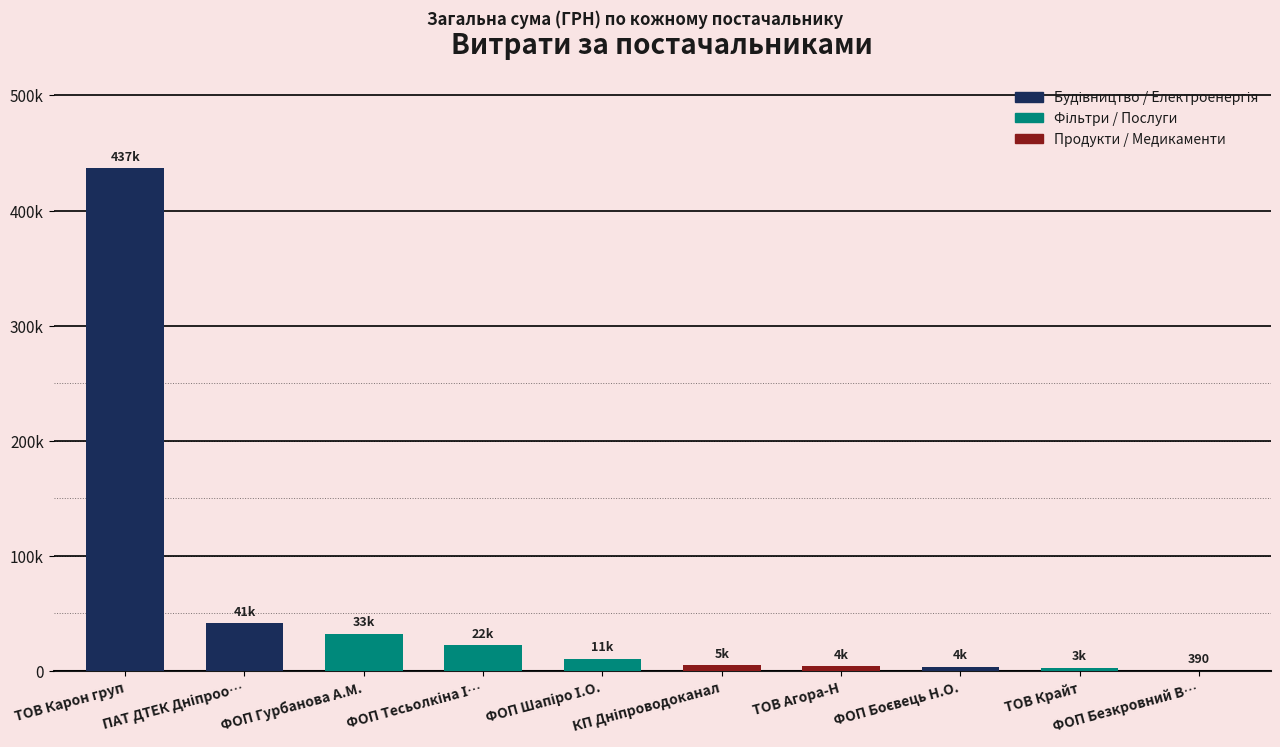

Reading right to left, list all the values displayed in this chart.

390.0	3040.0	3730.0	4200.0	5172.0	10710.6	22400.7	32511.6	41458.7	436580.3